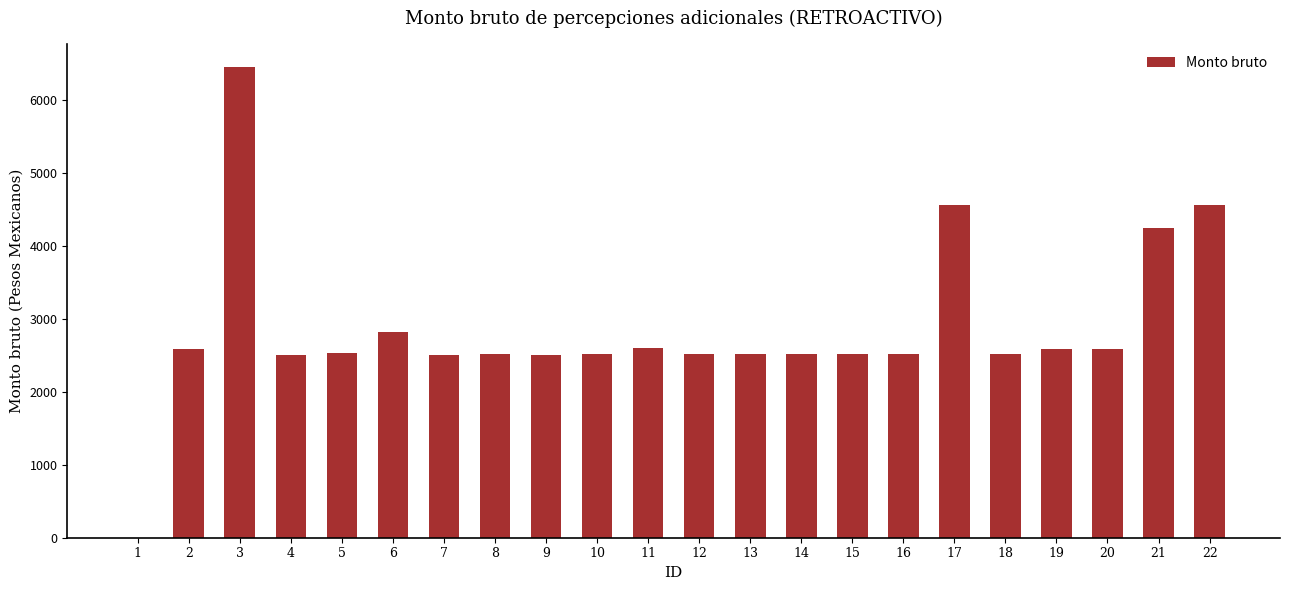

What is the change in value from 5 to 17?

+2039.1